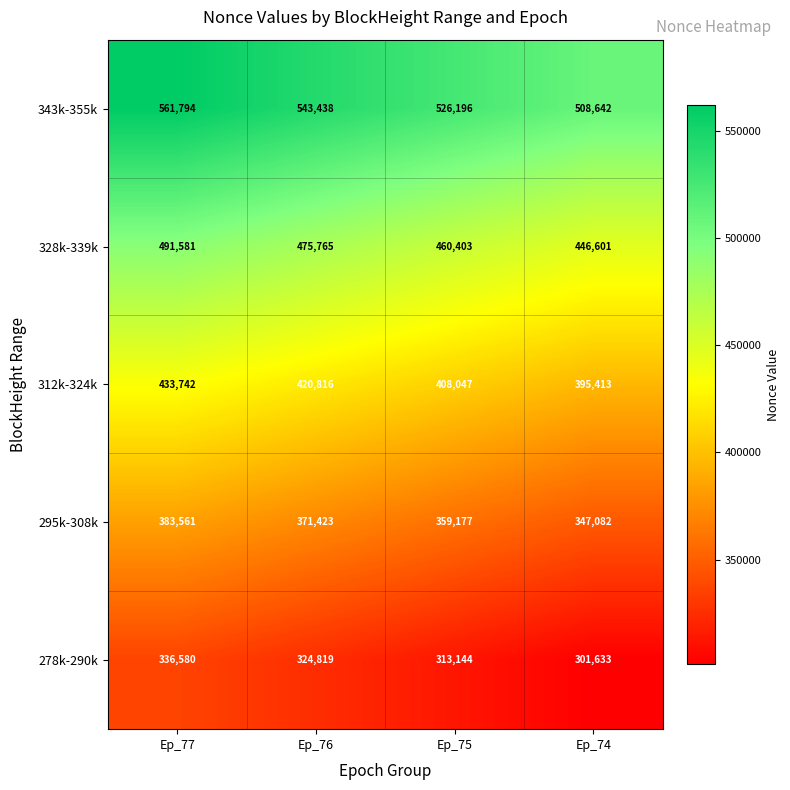

The value of 343k-355k at Ep_74 is 508642. True or false?

True